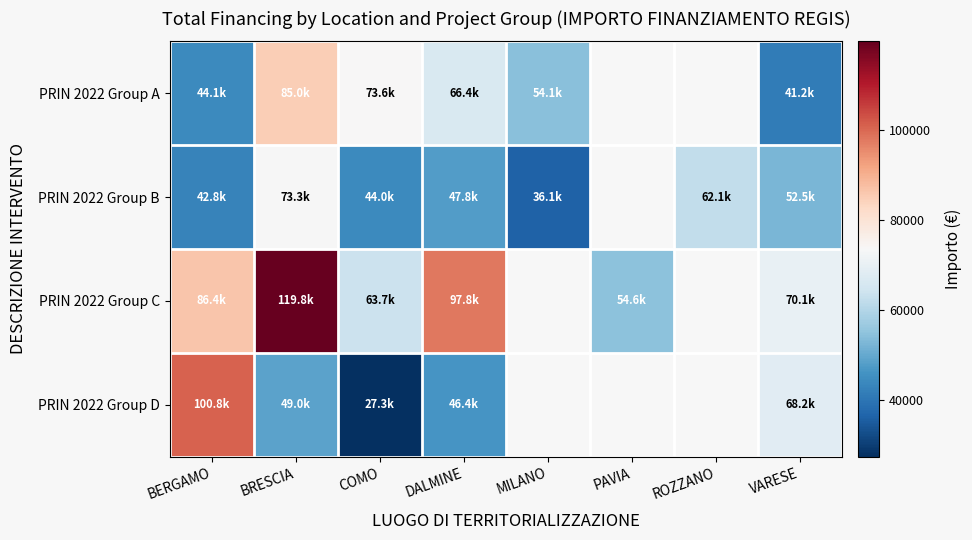

Where is PRIN 2022 Group D nearest to the value 64095?

VARESE